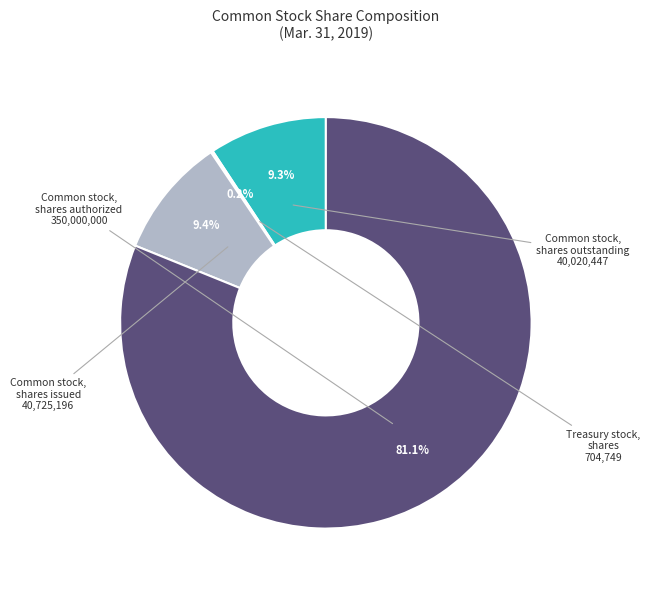

Is there any slice that represents more than half of the pie?

Yes